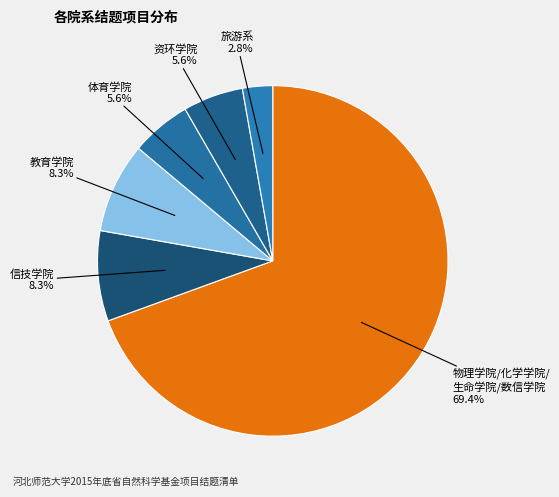

To the nearest percent, what is the difference between the largest and smallest slice percentages?

67%